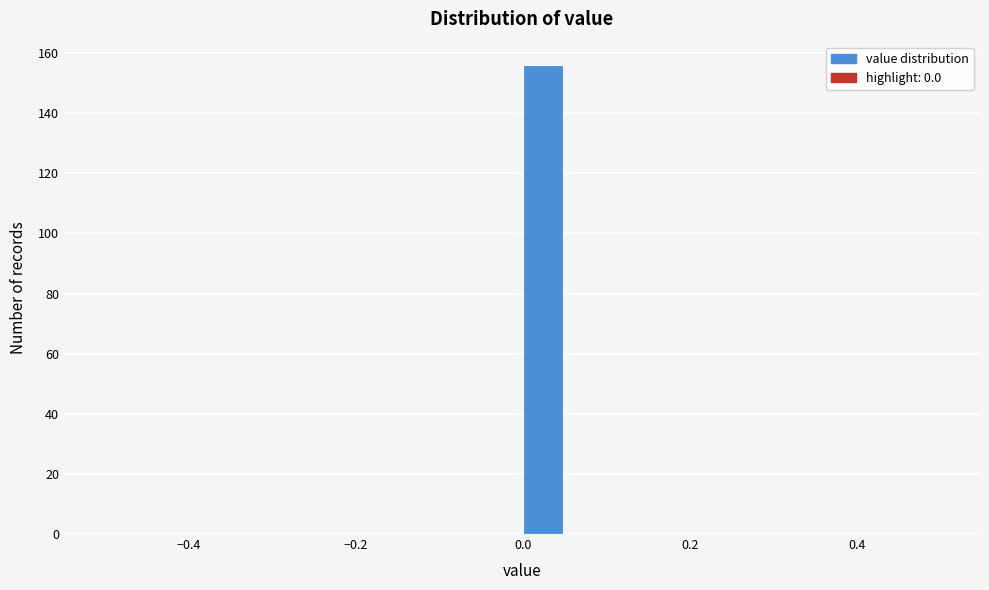

Read against the x-axis, roughly where is the centre of the tallest bar?

0.02